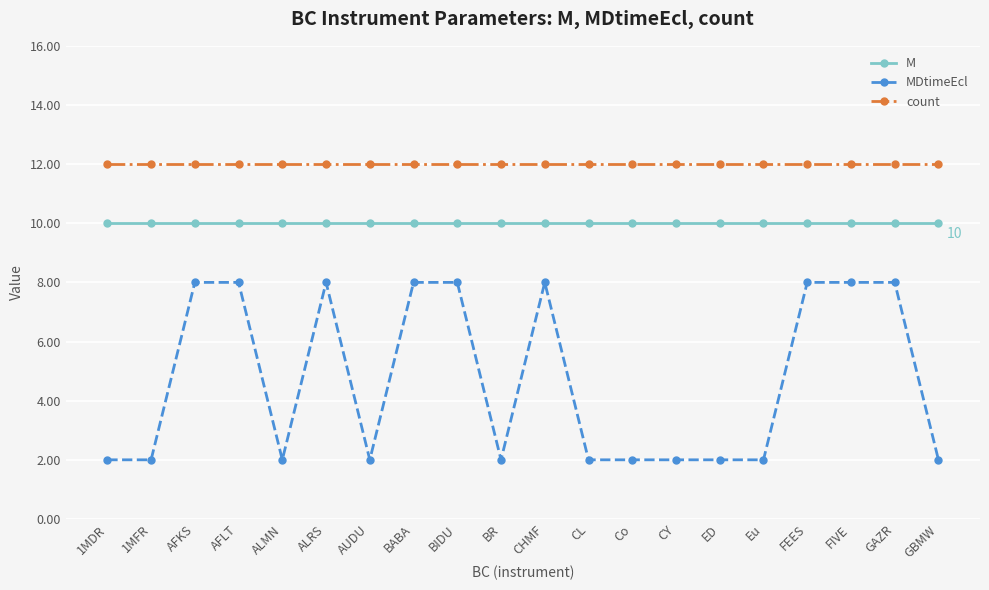

Which series has the widest spread of values?

MDtimeEcl